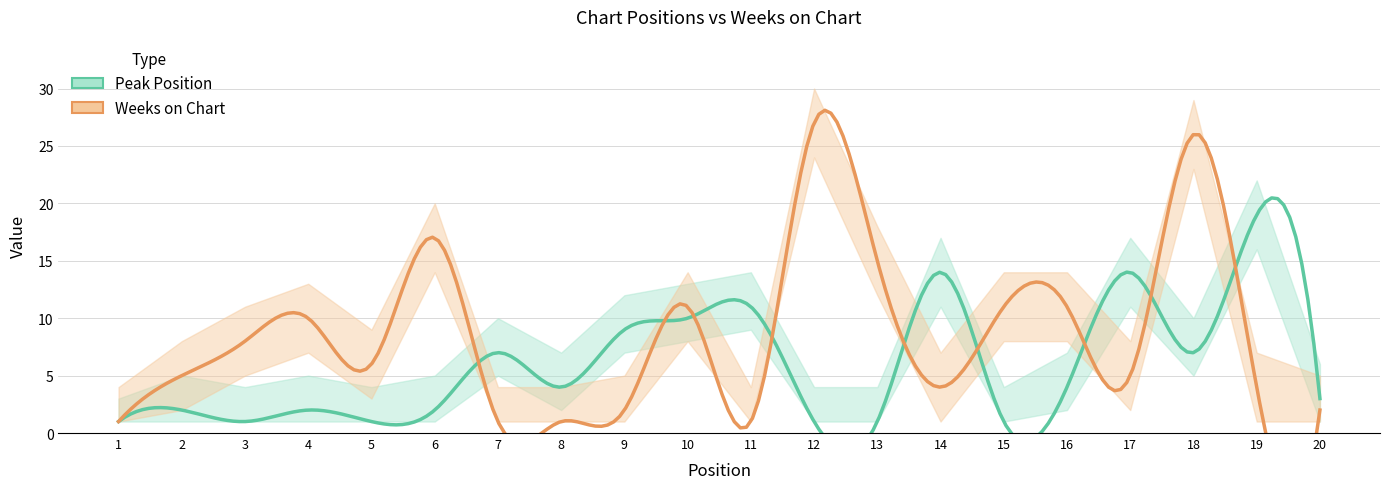

Reading right to left, what are all the values shown in this chart?

Peak Position: 3	19	7	14	4	1	14	1	1	11	10	9	4	7	2	1	2	1	2	1
Weeks on Chart: 2	4	26	5	11	11	4	15	27	1	11	2	1	1	17	6	10	8	5	1